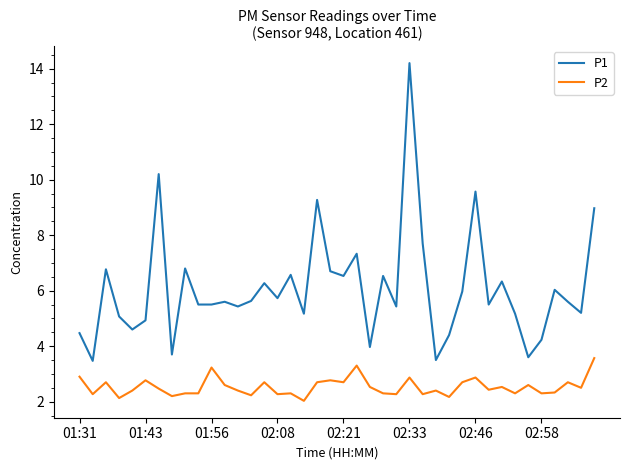

Rank the series by their average value, from lowest to highest.

P2, P1